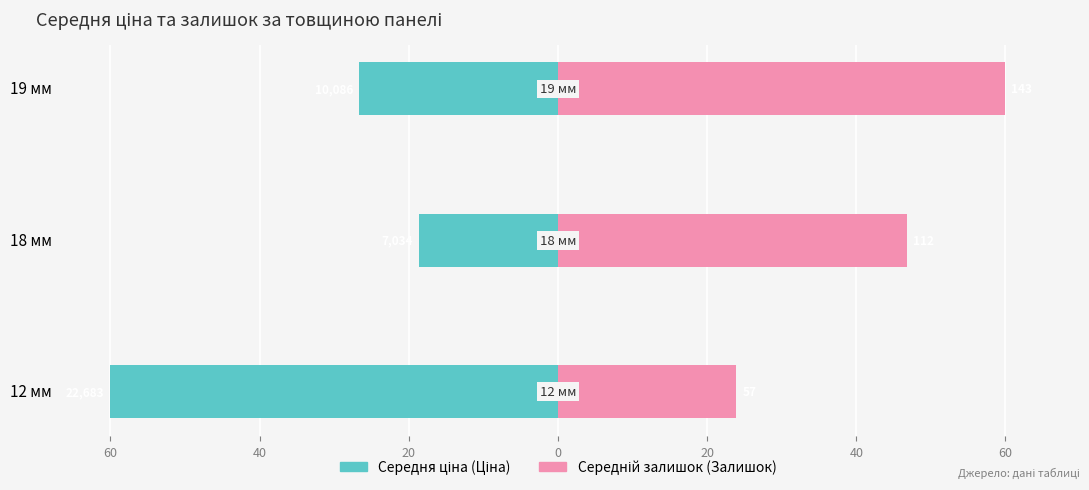

How many data points in Середній залишок (Залишок) are less than 46?

1